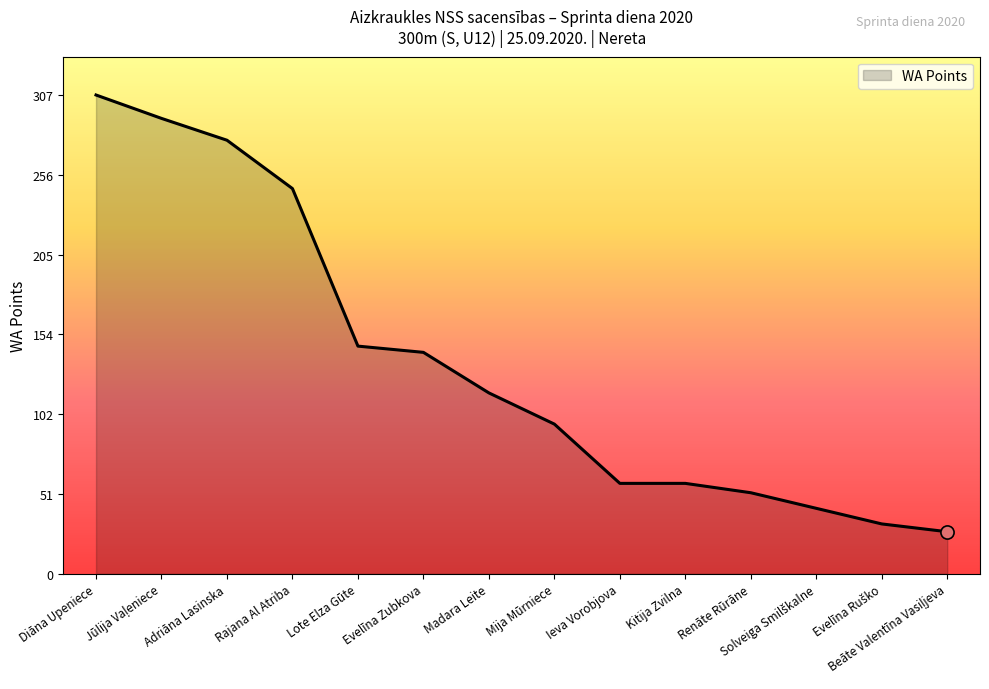

Between Rajana Al Atriba and Renāte Rūrāne, which is larger?

Rajana Al Atriba